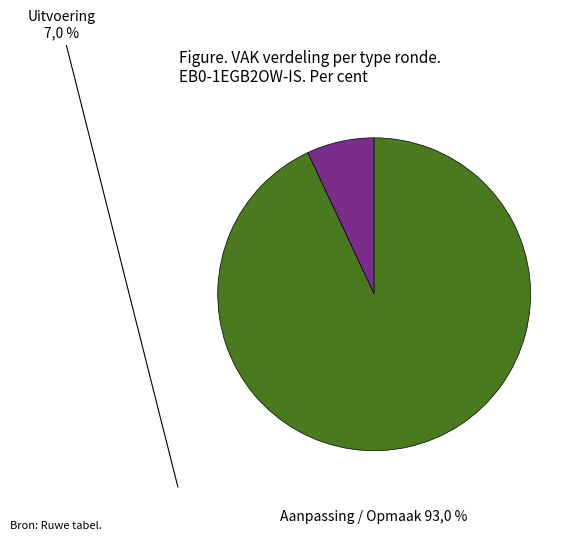

How many slices are in this pie chart?

2